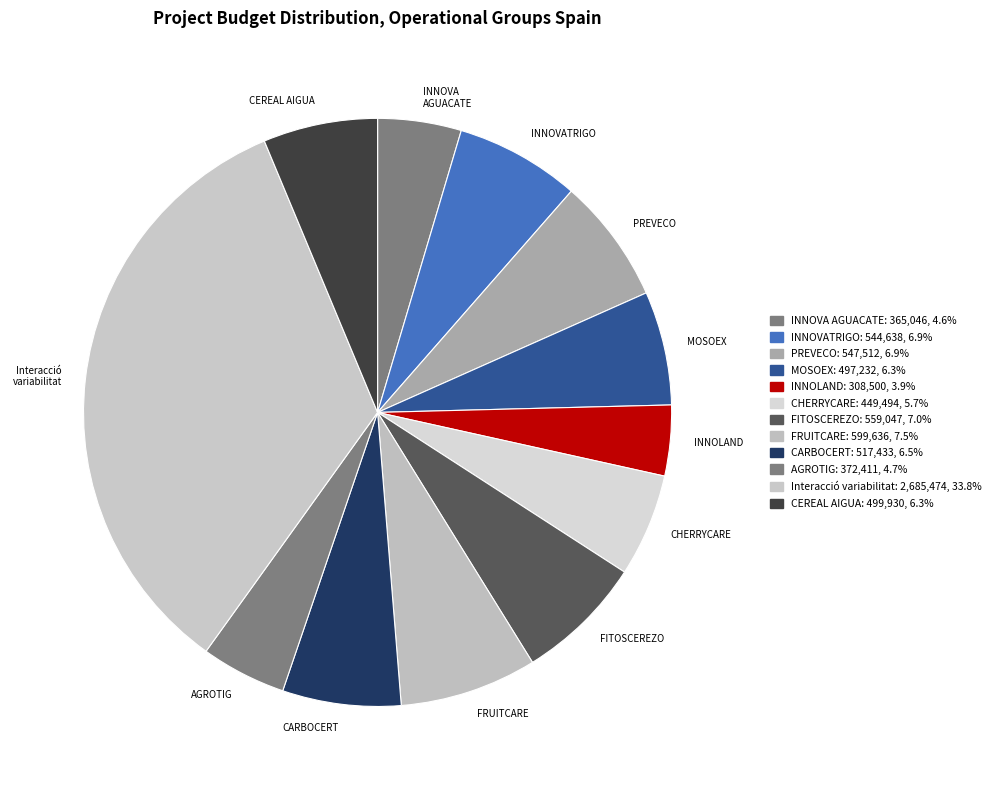

To the nearest percent, what percentage of the pie is CHERRYCARE?

6%